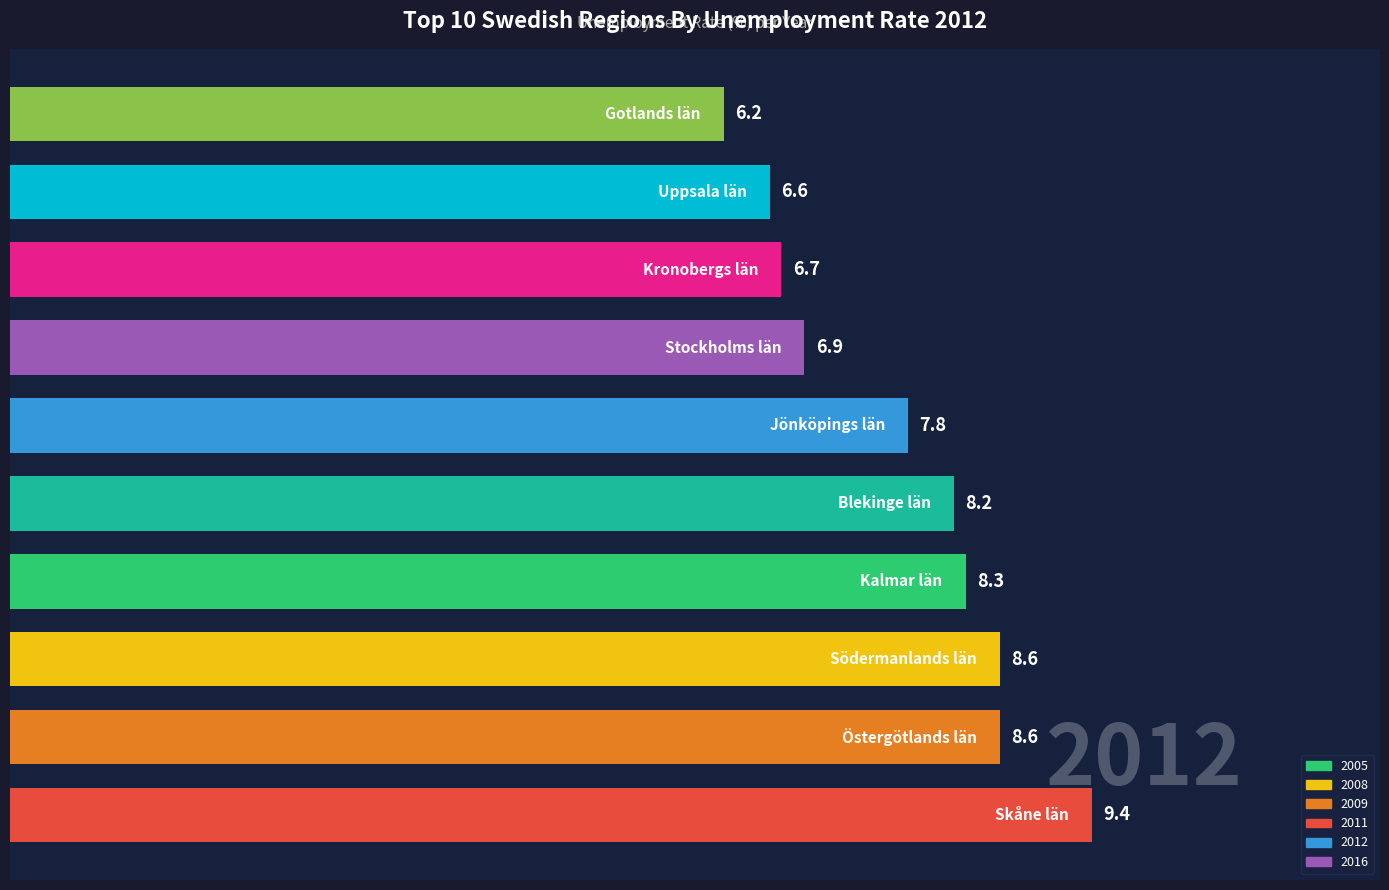

Reading top to bottom, what are all the values shown in this chart?

6.2	6.6	6.7	6.9	7.8	8.2	8.3	8.6	8.6	9.4